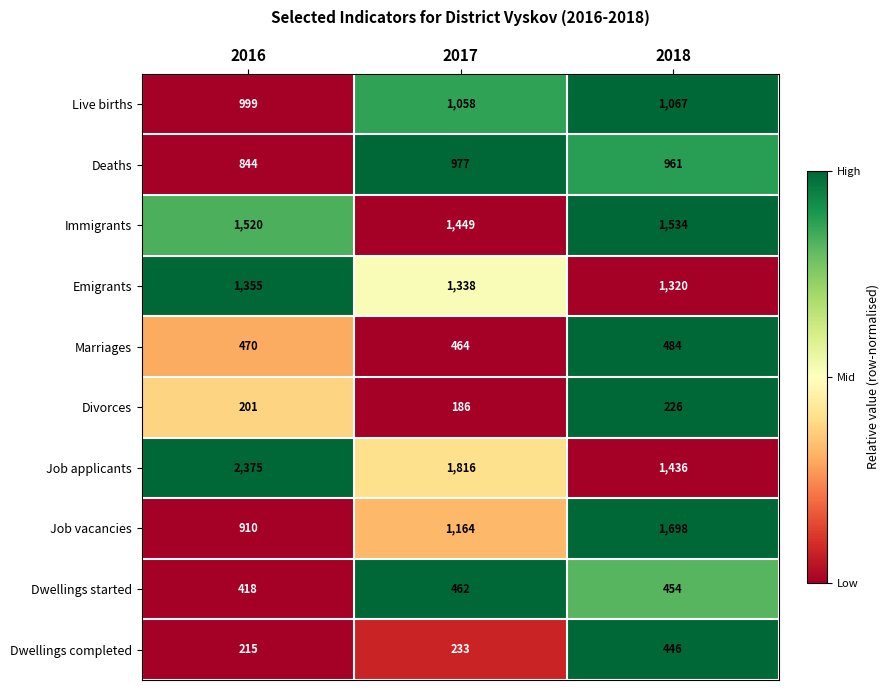

Reading right to left, what are all the values shown in this chart?

Live births: 1067	1058	999
Deaths: 961	977	844
Immigrants: 1534	1449	1520
Emigrants: 1320	1338	1355
Marriages: 484	464	470
Divorces: 226	186	201
Job applicants: 1436	1816	2375
Job vacancies: 1698	1164	910
Dwellings started: 454	462	418
Dwellings completed: 446	233	215